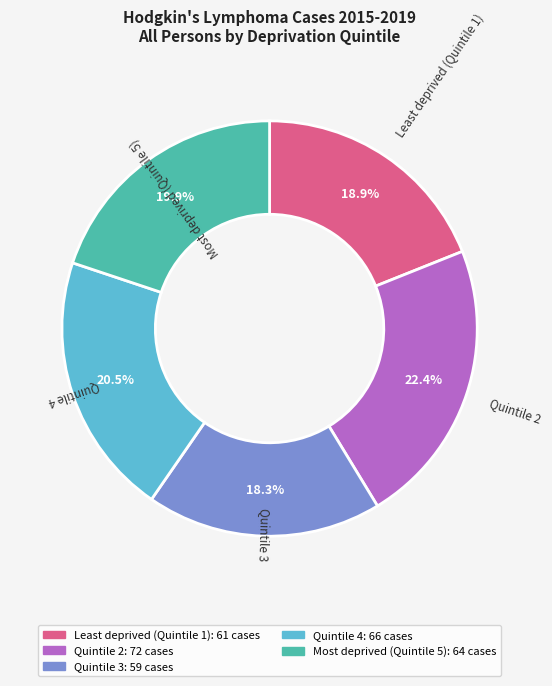

The Most deprived (Quintile 5) slice represents 15% of the pie. True or false?

False